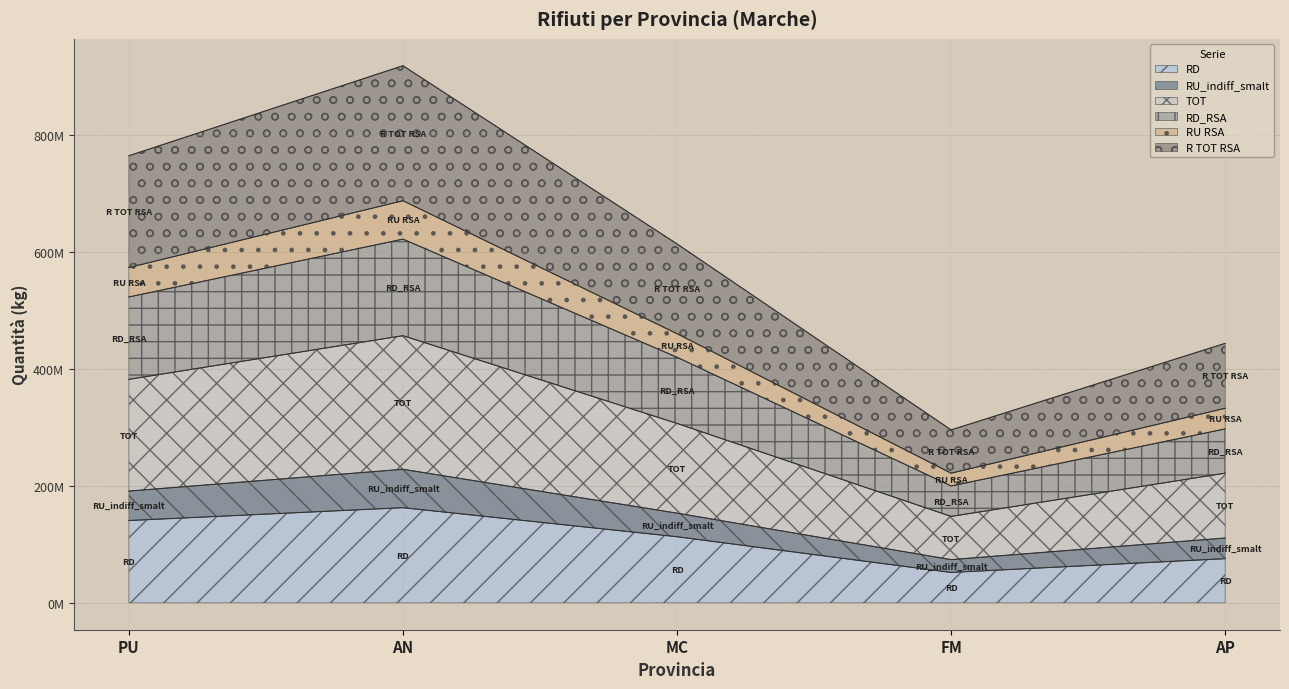

What is the approximate value of TOT at AN?

228608864.0